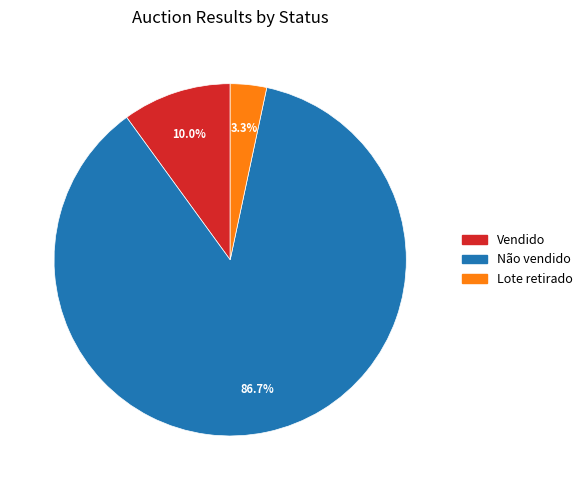

Do Não vendido and Vendido together represent more than half of the pie?

Yes